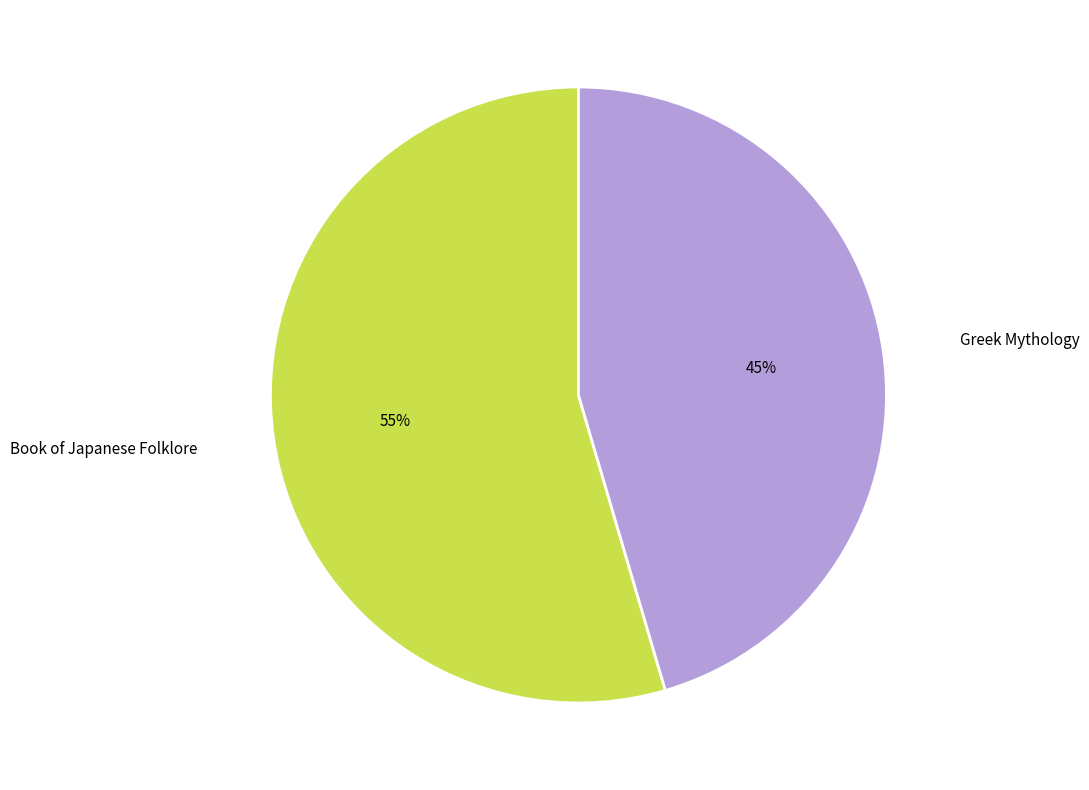

Is it true that Greek Mythology is 45% of the pie?

True